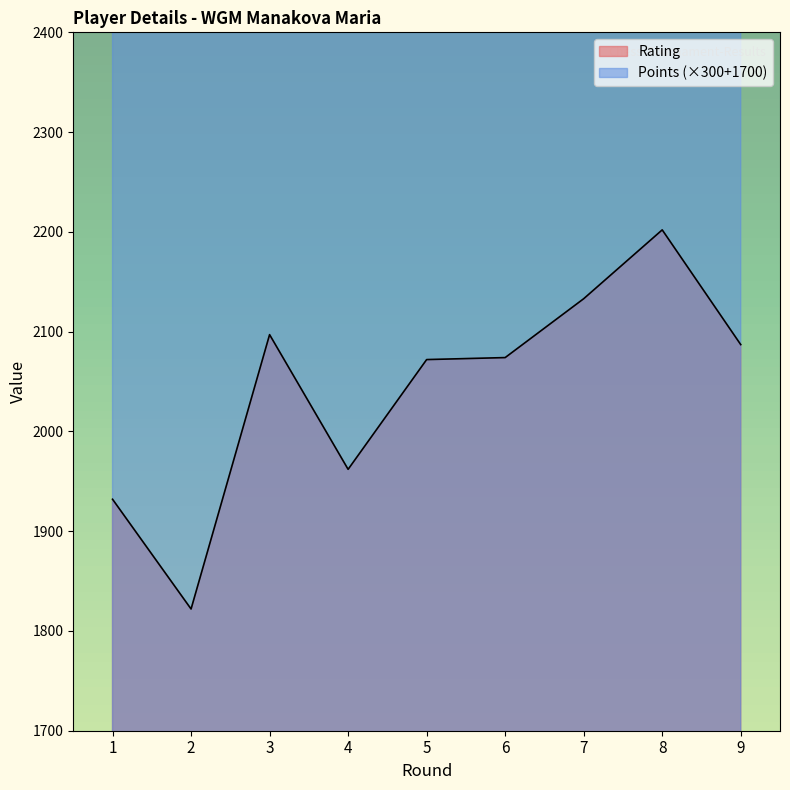

Reading right to left, what are all the values shown in this chart?

Rating: 2087	2202	2133	2074	2072	1962	2097	1822	1932
Points: 3200	3650	3200	3350	3350	2900	3050	2600	3200